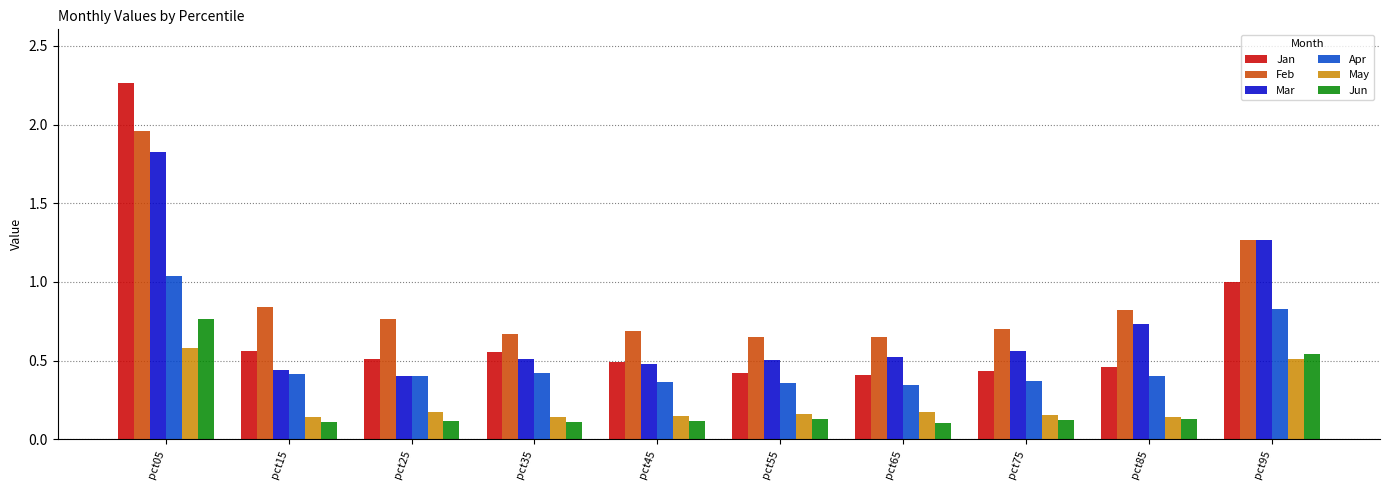

Which series changed the most between pct25 and pct85?

Mar